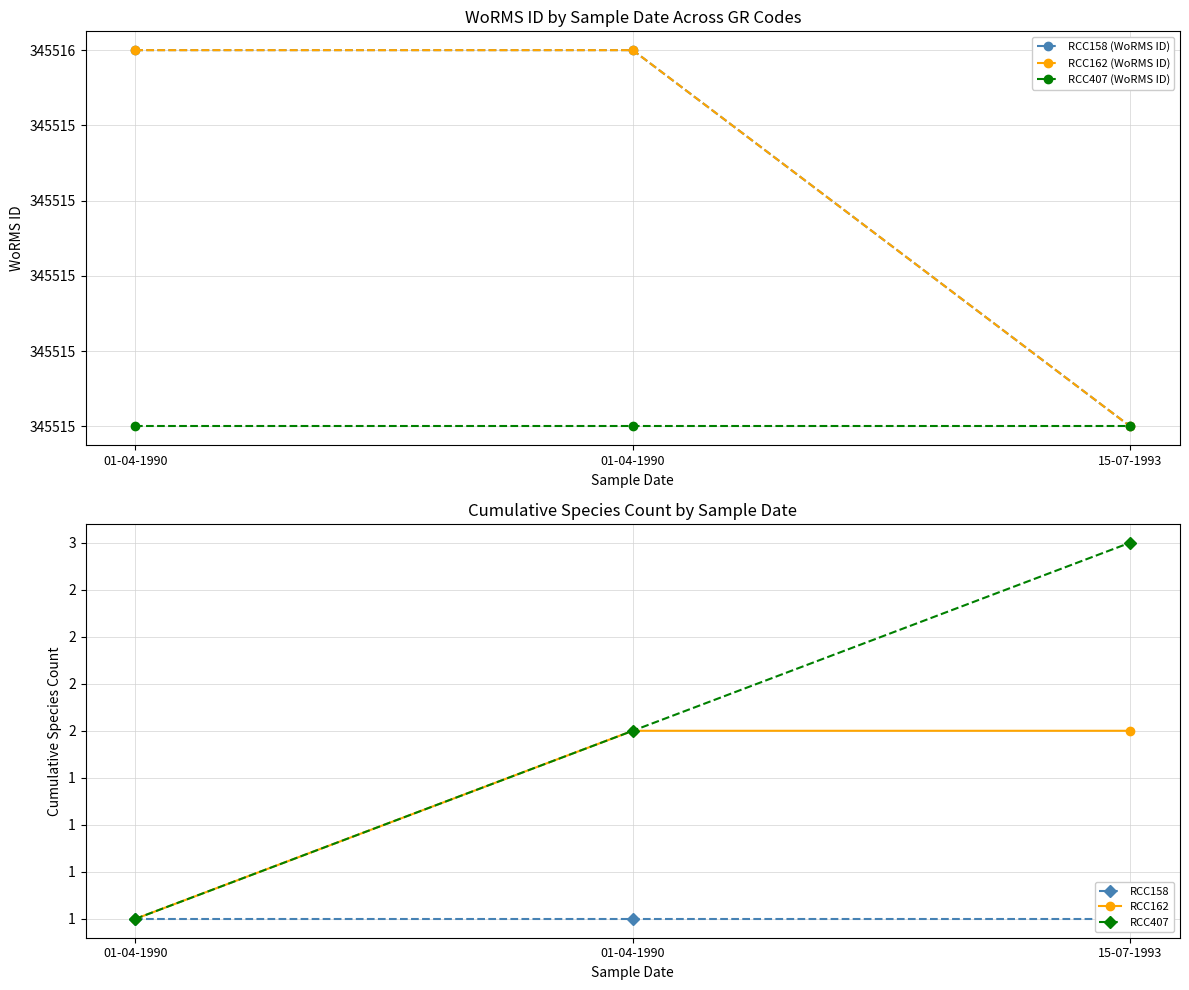

Is the value of RCC407 (WoRMS ID) at 01-04-1990 greater than the value of RCC162 (WoRMS ID) at 15-07-1993?

No